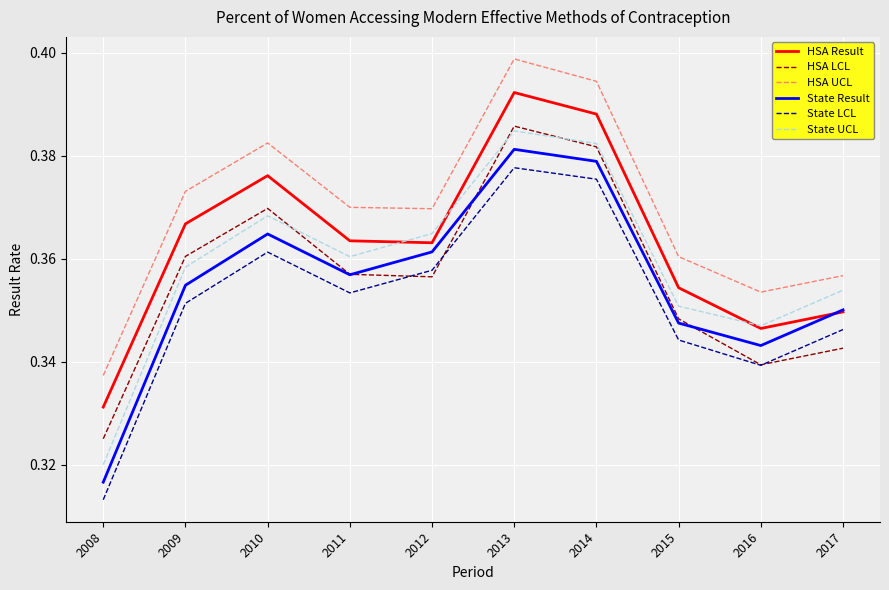

Which series has the widest spread of values?

State UCL